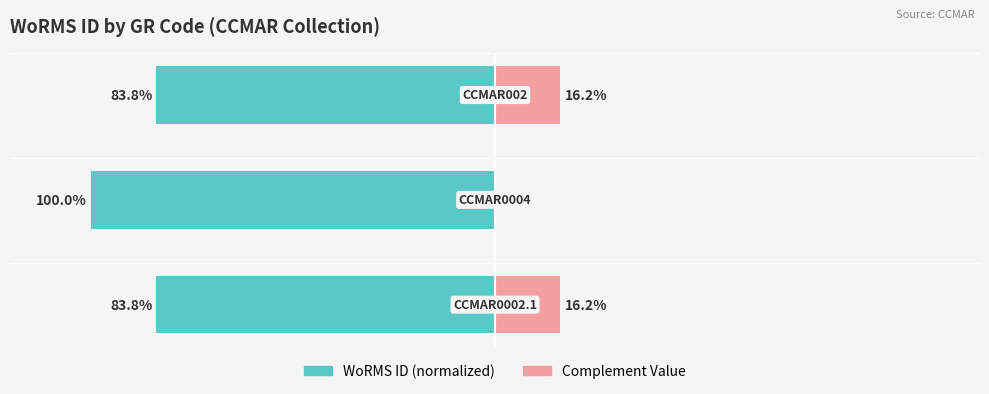

Reading left to right, what are all the values shown in this chart?

WoRMS ID (normalized): 0=-83.8	1=-100.0	2=-83.8
Complement Value: 0=16.2	1=0.0	2=16.2